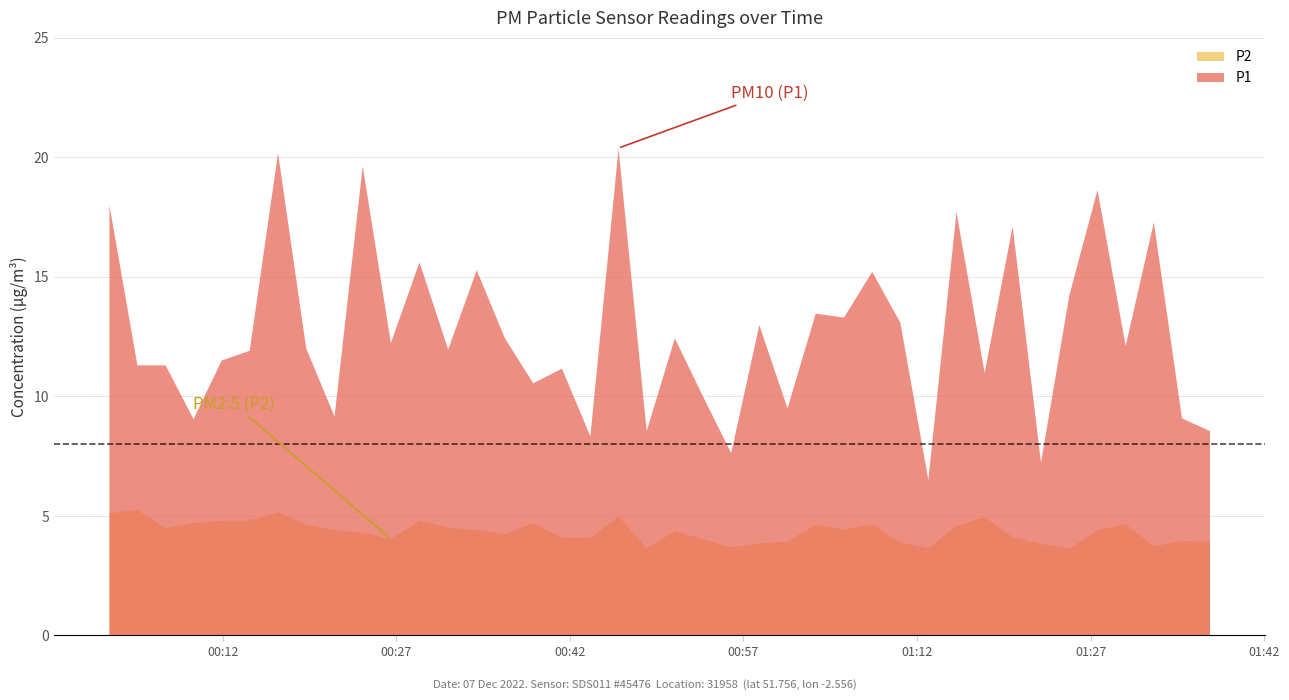

True or false: P2 and P1 cross at least once.

False